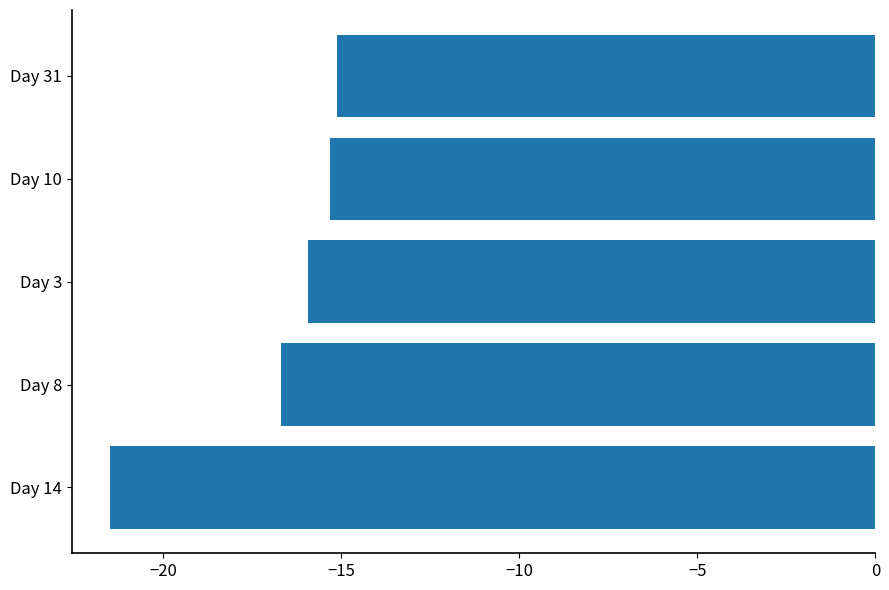

Count the number of data series in this chart.

1